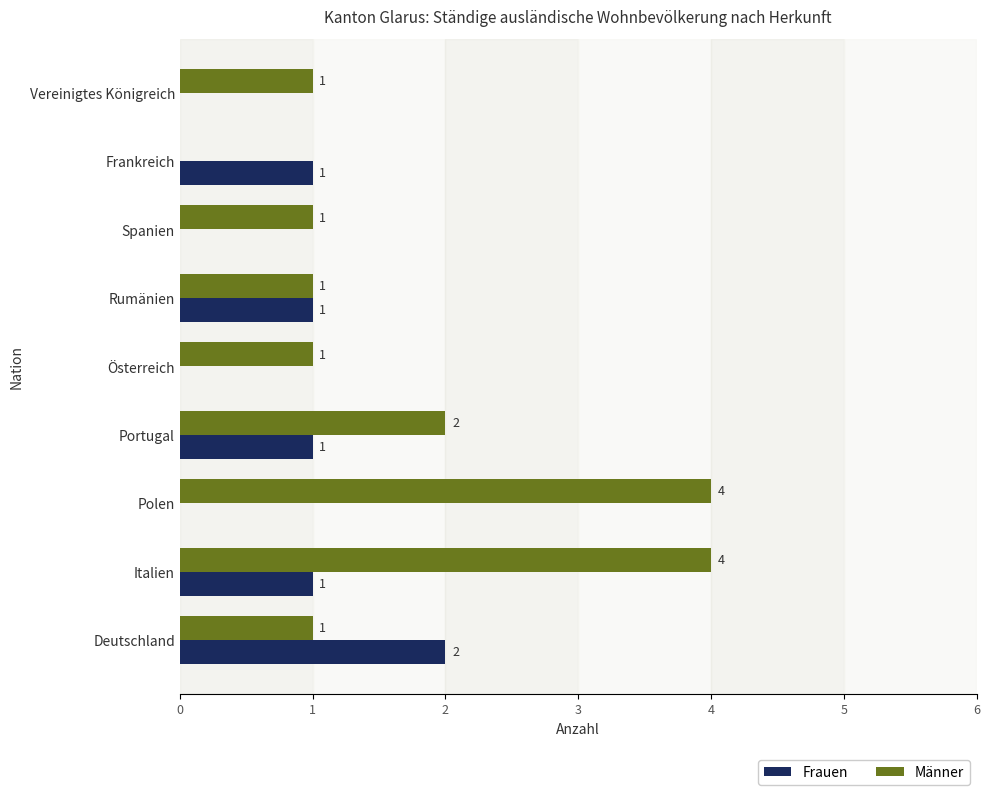

The Frauen series shows 1 at Rumänien. True or false?

True